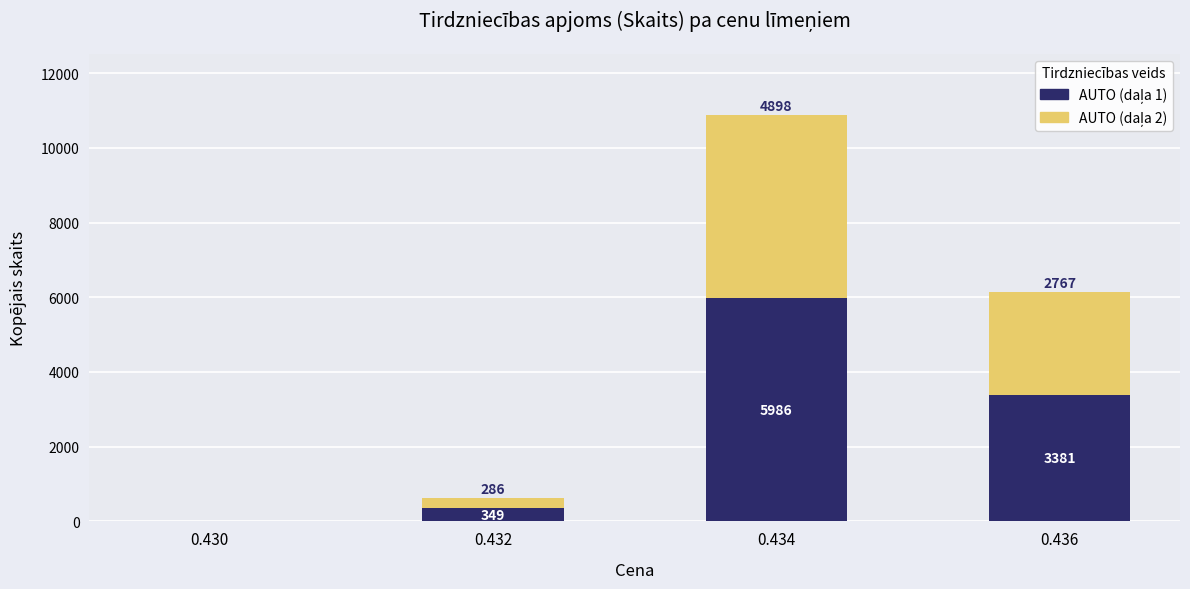

What is the total value across all series at 0.434?

10884